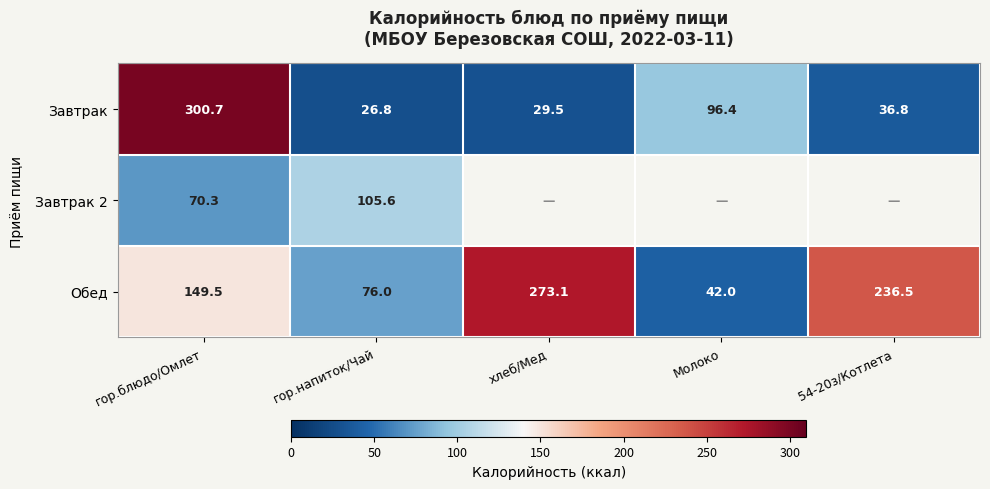

Which category has the highest value in the Завтрак series?

гор.блюдо/Омлет